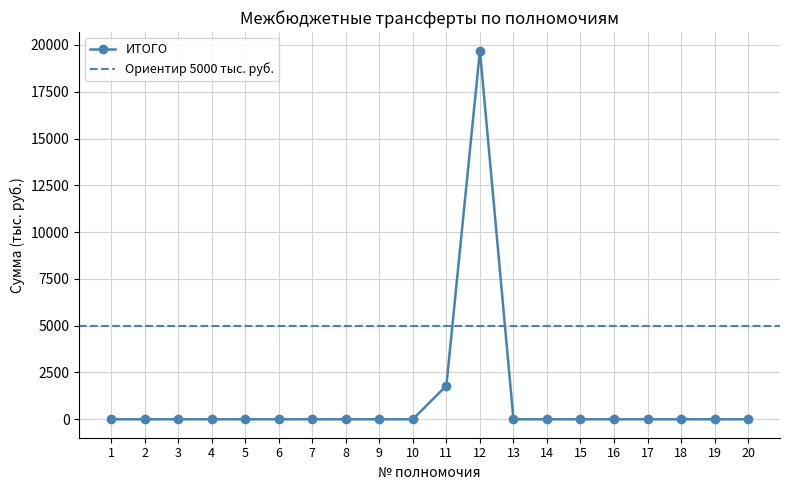

Reading left to right, extract all data points from this chart.

0.0	0.0	0.0	0.0	0.0	0.0	0.0	0.0	0.0	0.0	1798.2	19701.6	0.0	0.0	0.0	0.0	0.0	0.0	0.0	0.0